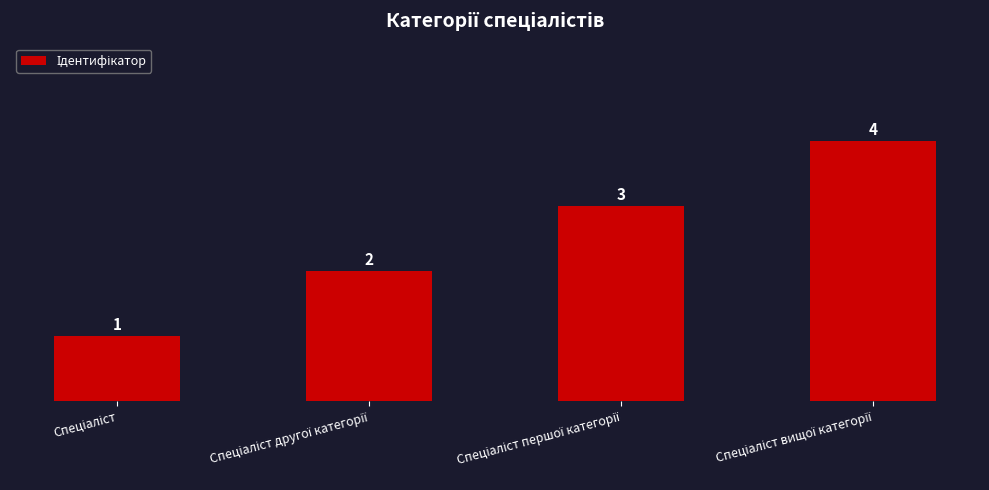

Reading left to right, transcribe all the data shown in this chart.

1	2	3	4